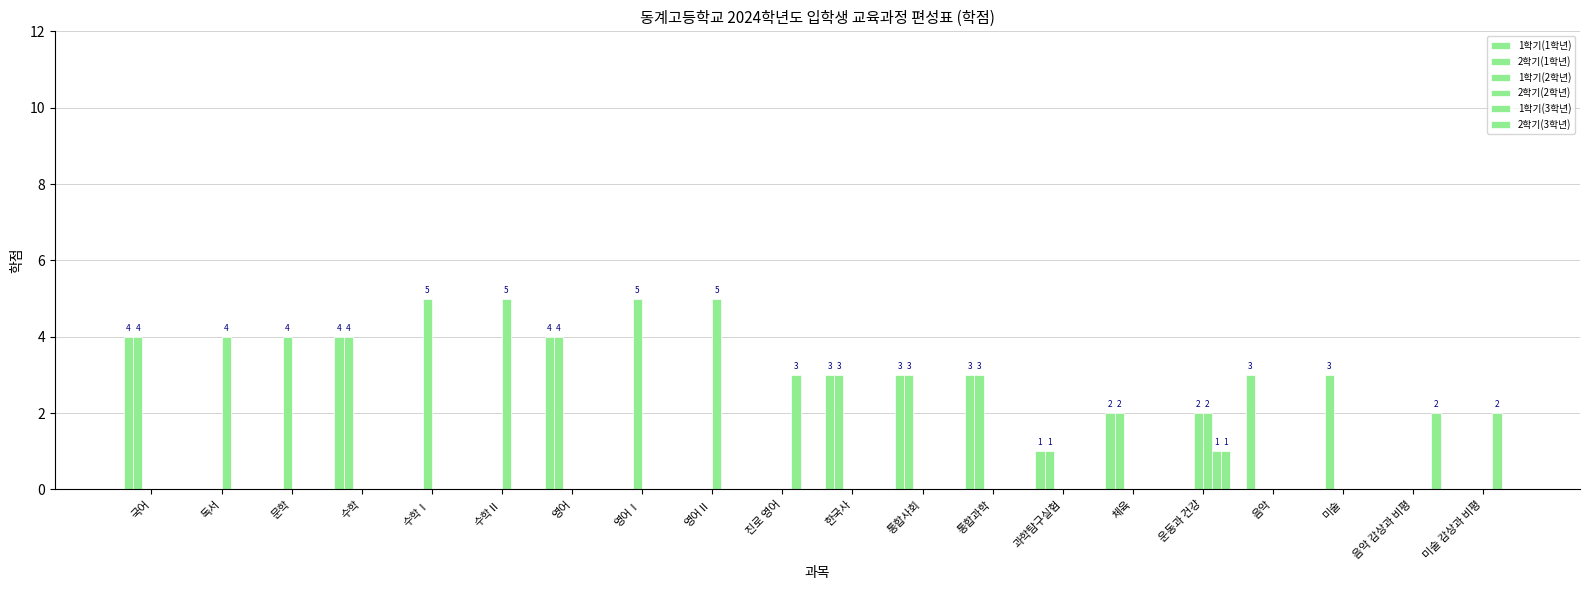

The value of 1학기(2학년) at 국어 is 0. True or false?

True